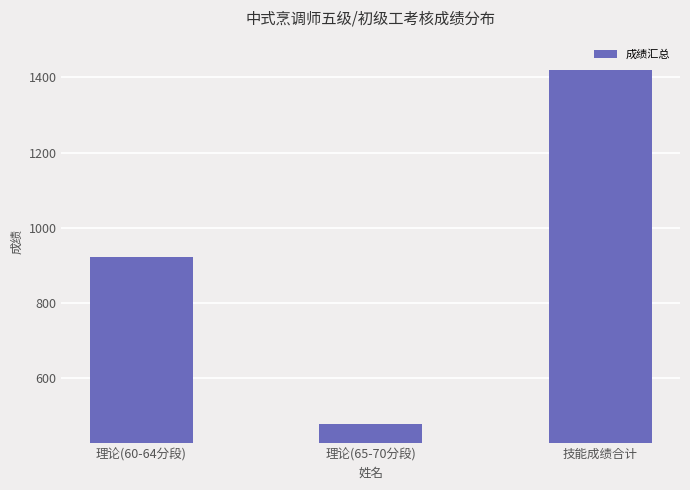

Rank the categories by value from lowest to highest.

理论(65-70分段), 理论(60-64分段), 技能成绩合计